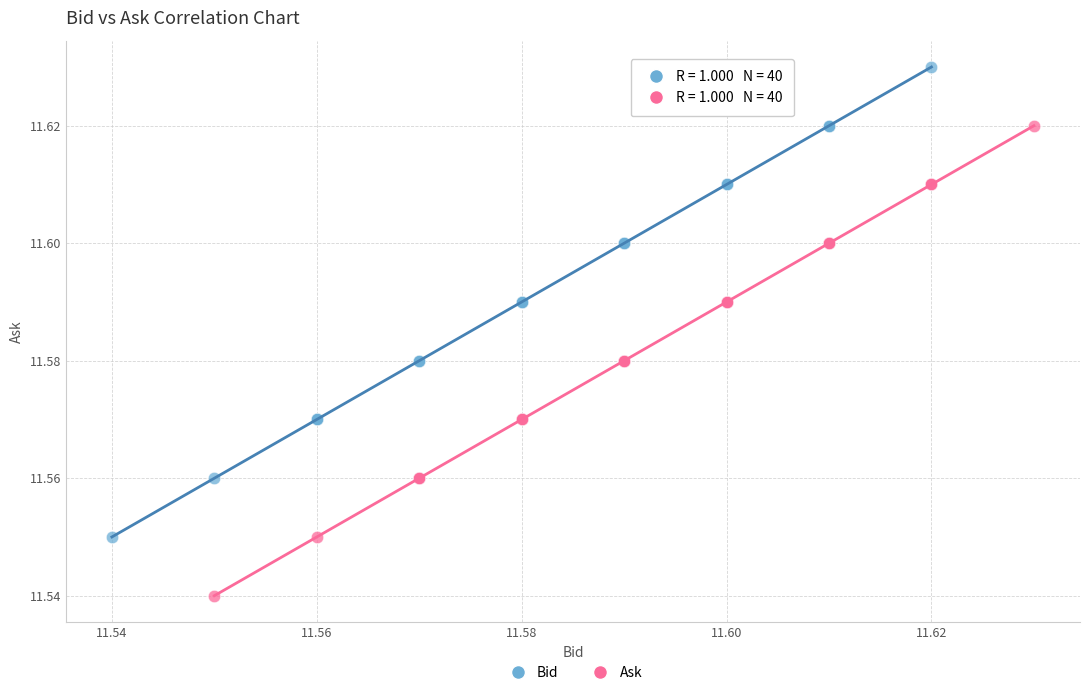

What are all the series names shown in the legend?

Bid, Ask